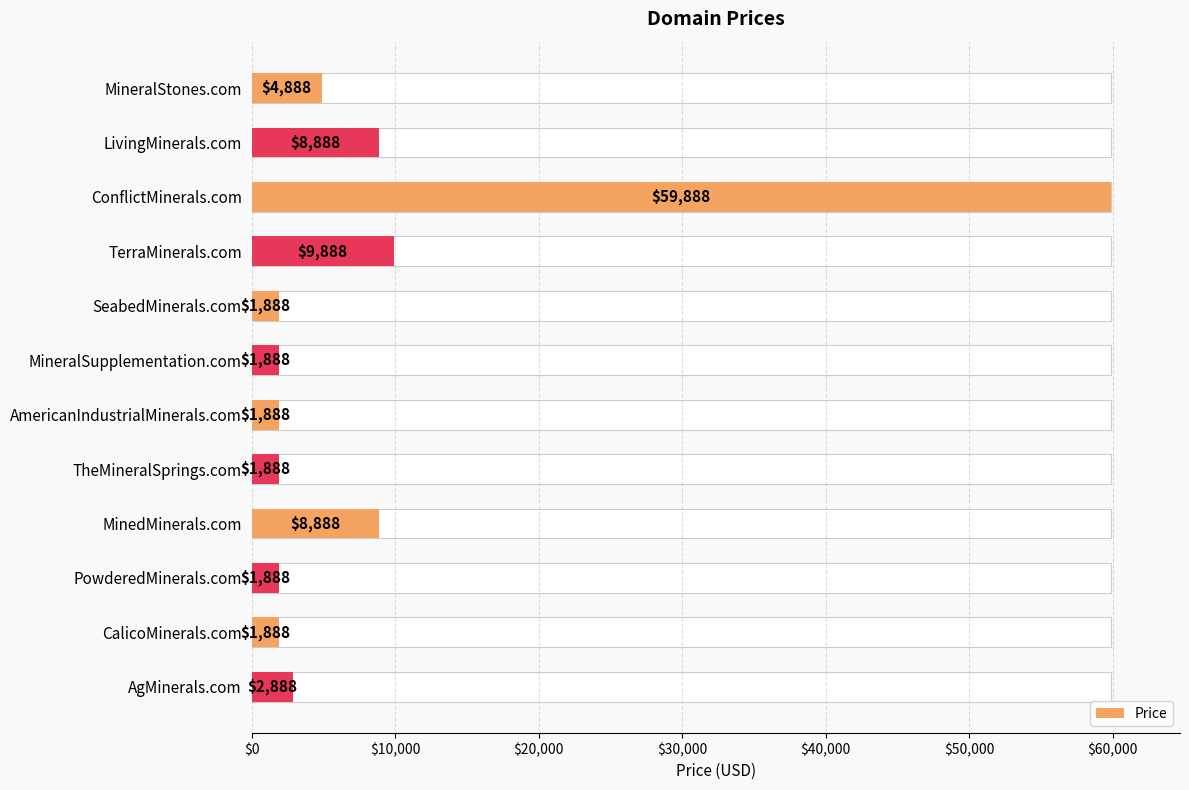

Reading left to right, transcribe all the data shown in this chart.

4888	8888	59888	9888	1888	1888	1888	1888	8888	1888	1888	2888